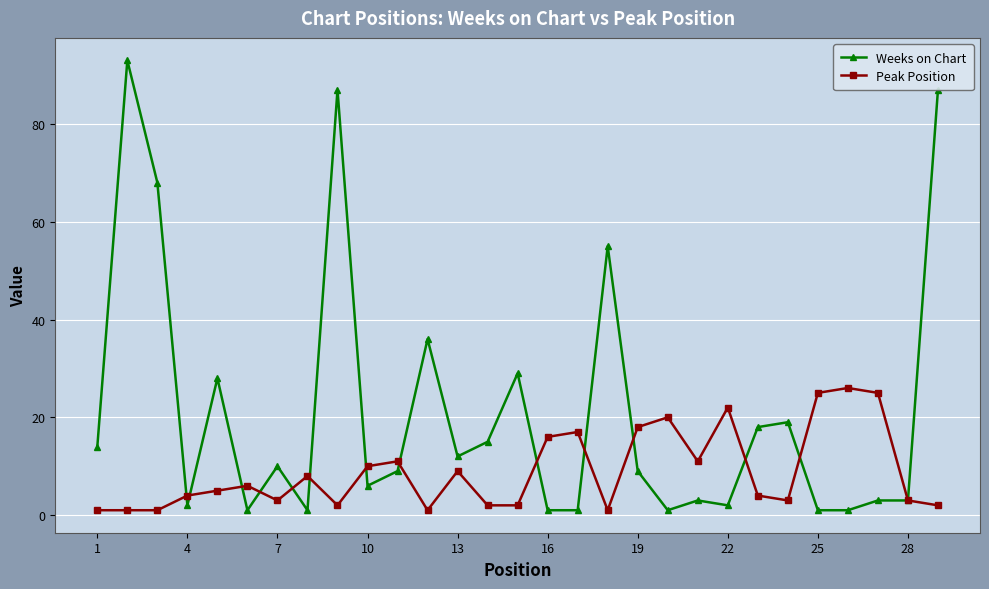

What is the highest value of the Weeks on Chart series?

93